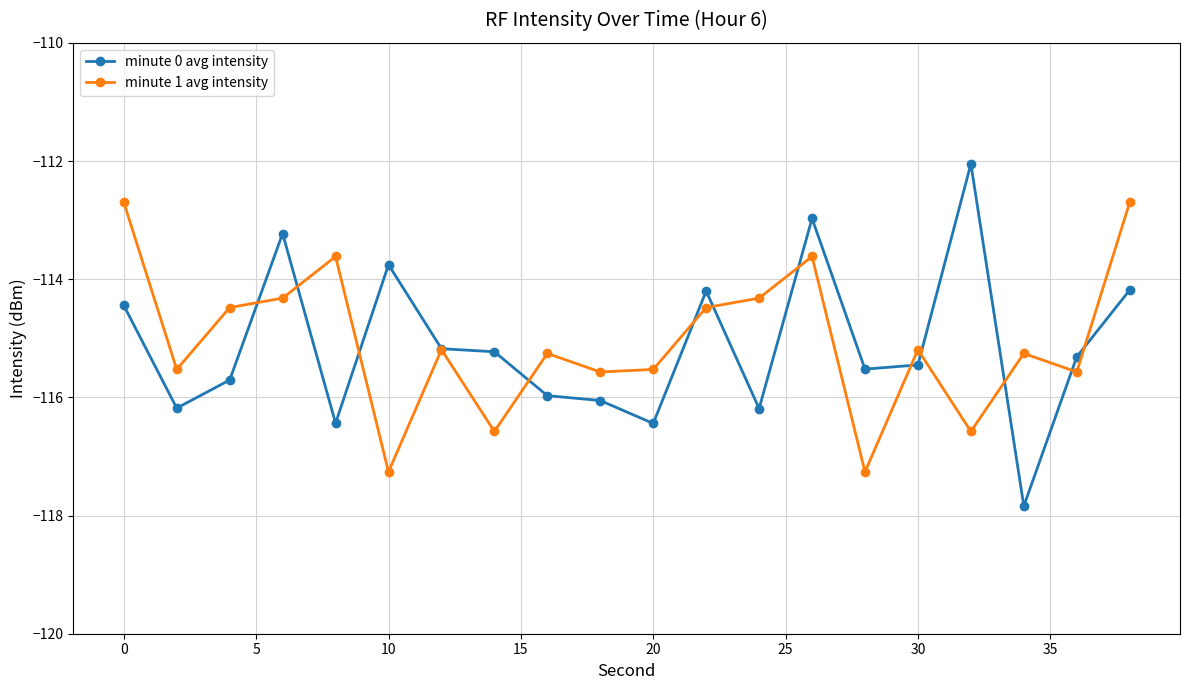

How many distinct data groups are displayed?

2